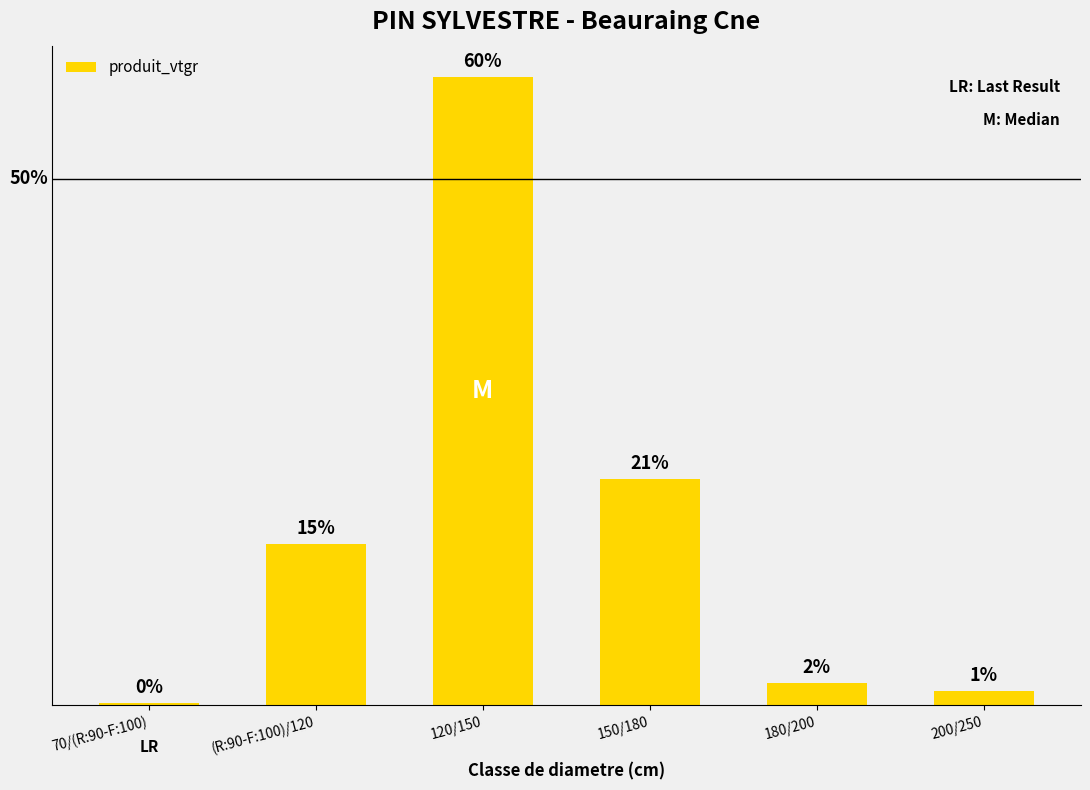

What position from the left is (R:90-F:100)/120?

2